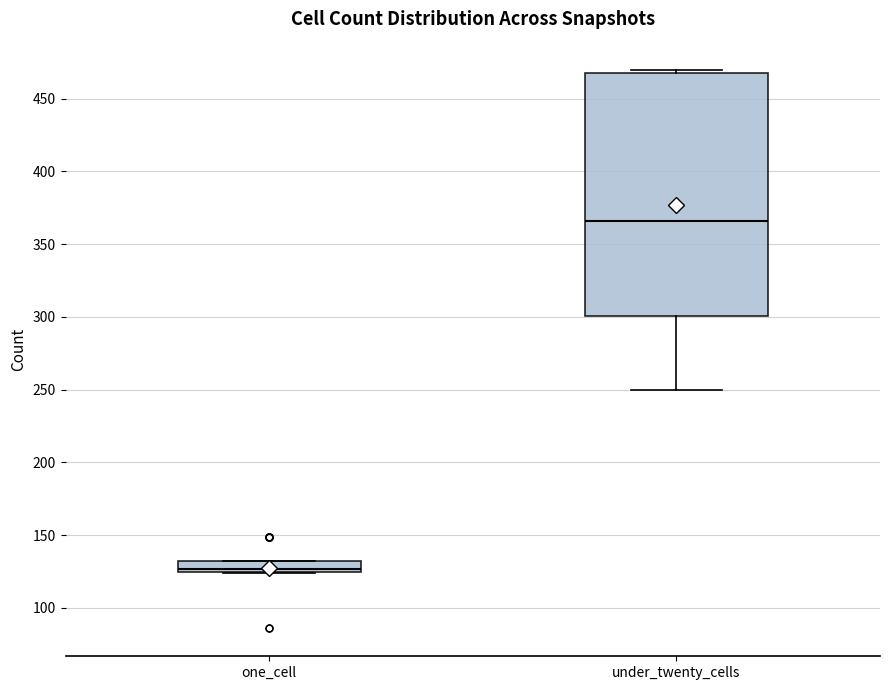

Where is the upper edge of the box for one_cell on the y-axis? The values are not printed on the chart, so give them approximately, as read against the axis.

130